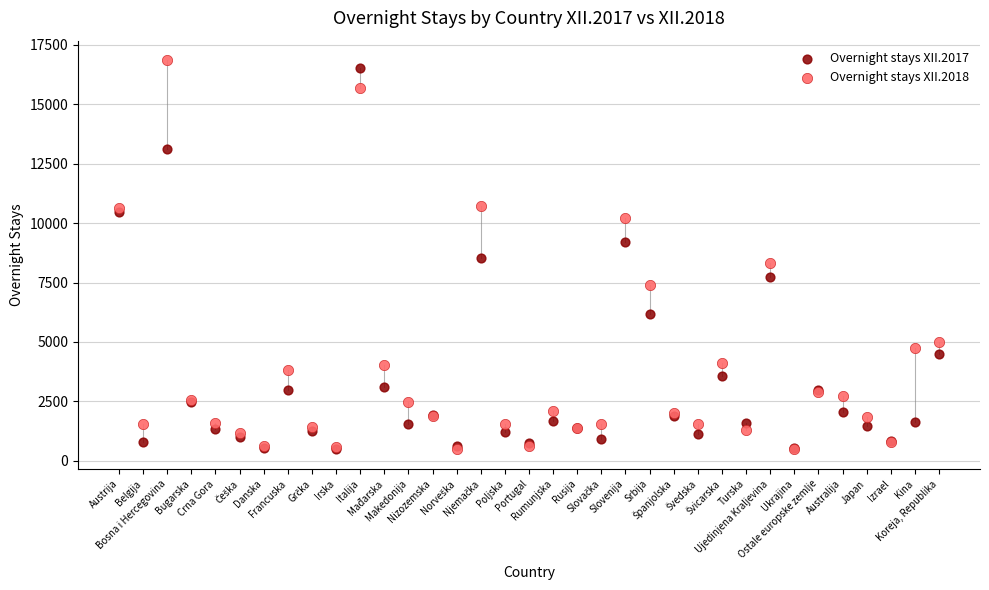

What are all the series names shown in the legend?

Overnight stays XII.2017, Overnight stays XII.2018